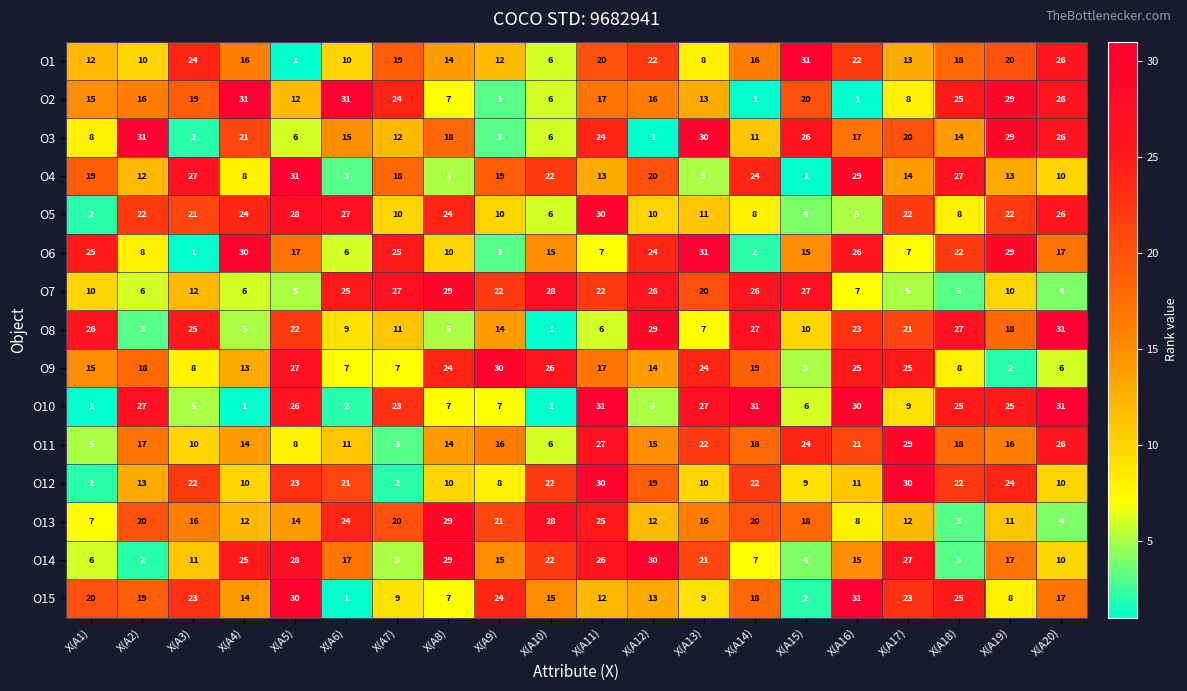

At X(A17), list the series in order from smallest to largest.

O7, O6, O2, O10, O13, O1, O4, O3, O8, O5, O15, O9, O14, O11, O12